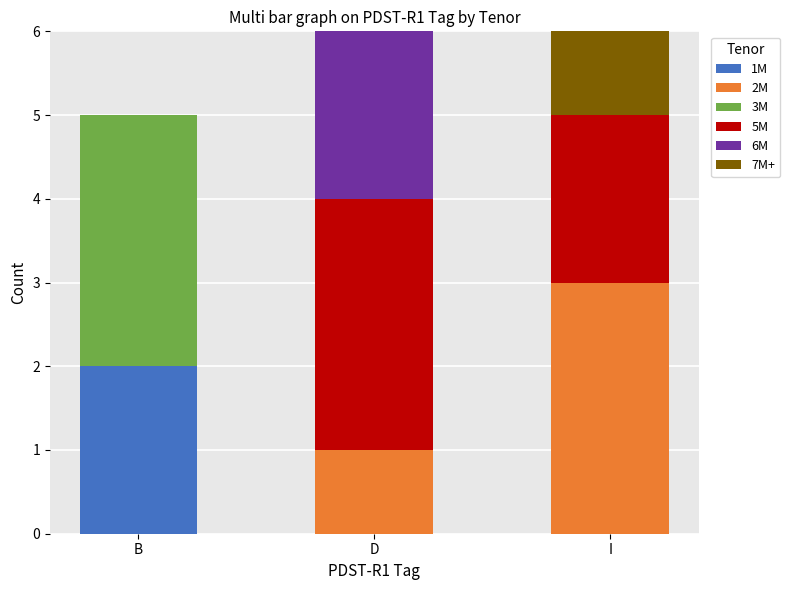

What is the total value across all series at B?

5